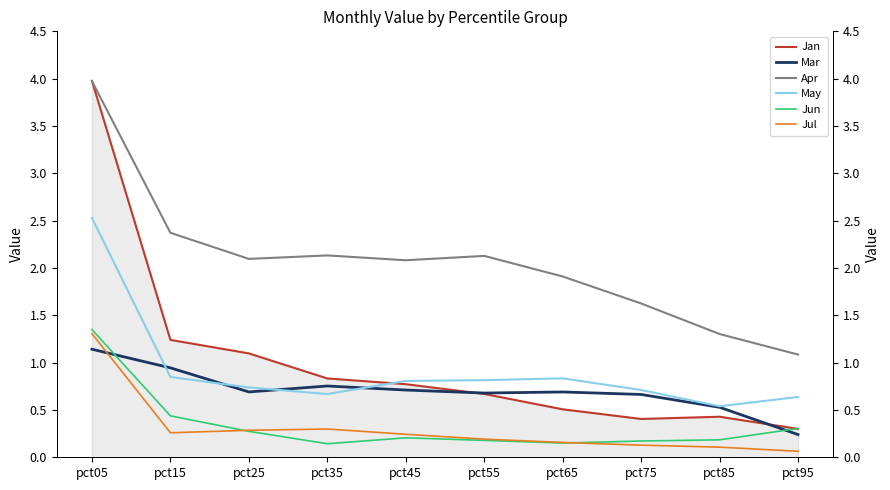

In Jul, how many points are lower than both neighbors (excluding endpoints)?

1